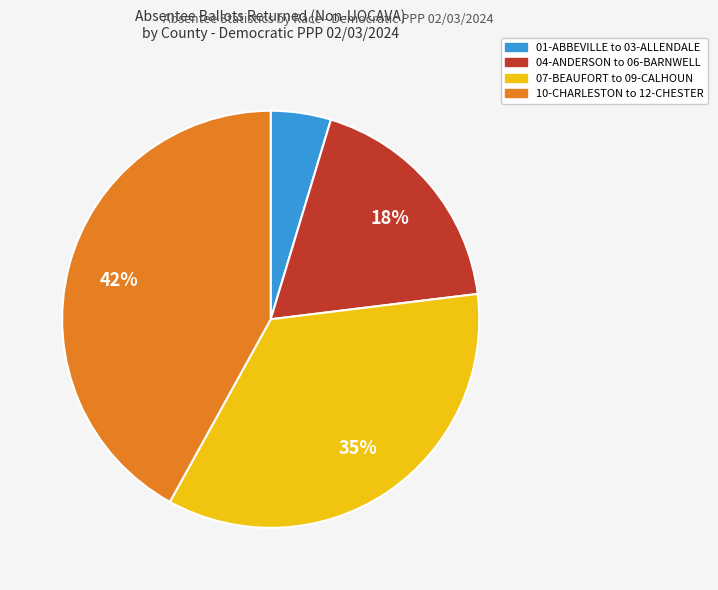

To the nearest percent, what is the average slice percentage?

25%